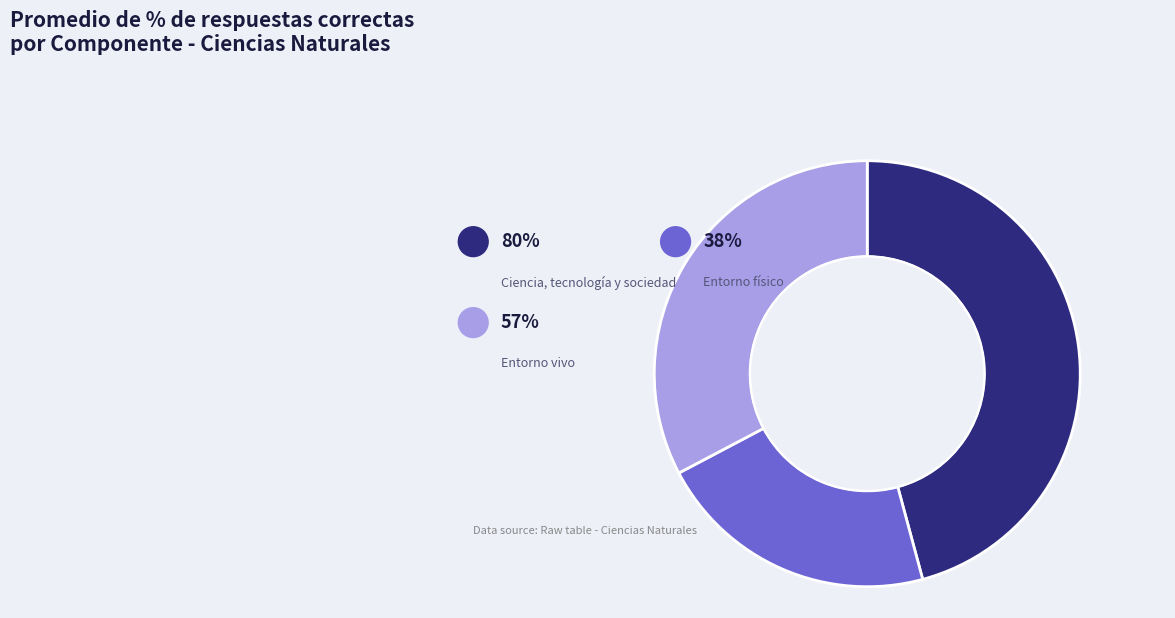

Count the number of slices in the pie.

3